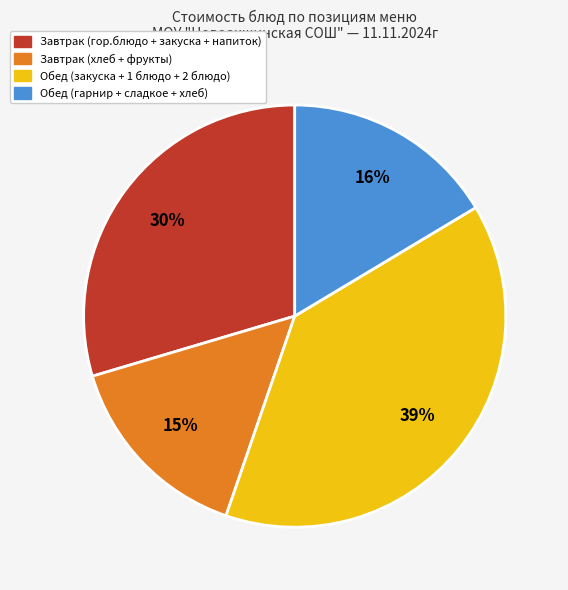

Count the number of slices in the pie.

4